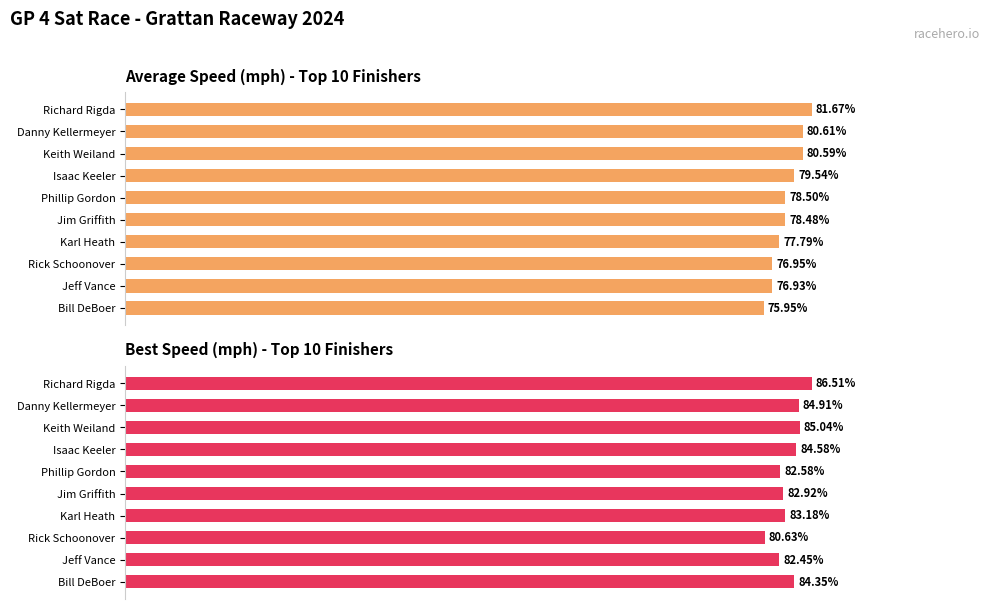

What is the sum of all Average Speed values?

787.0